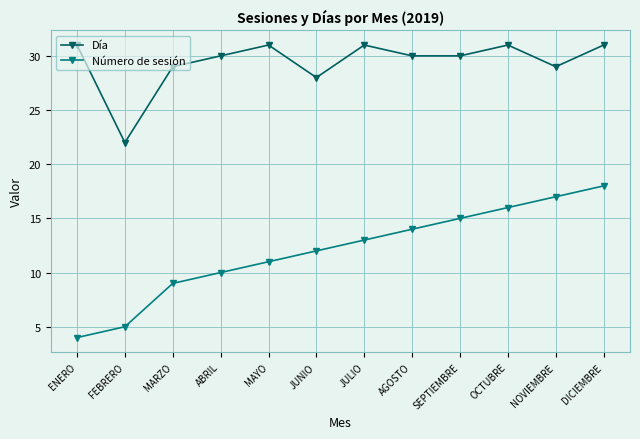

At which label is Número de sesión closest to 11?

MAYO